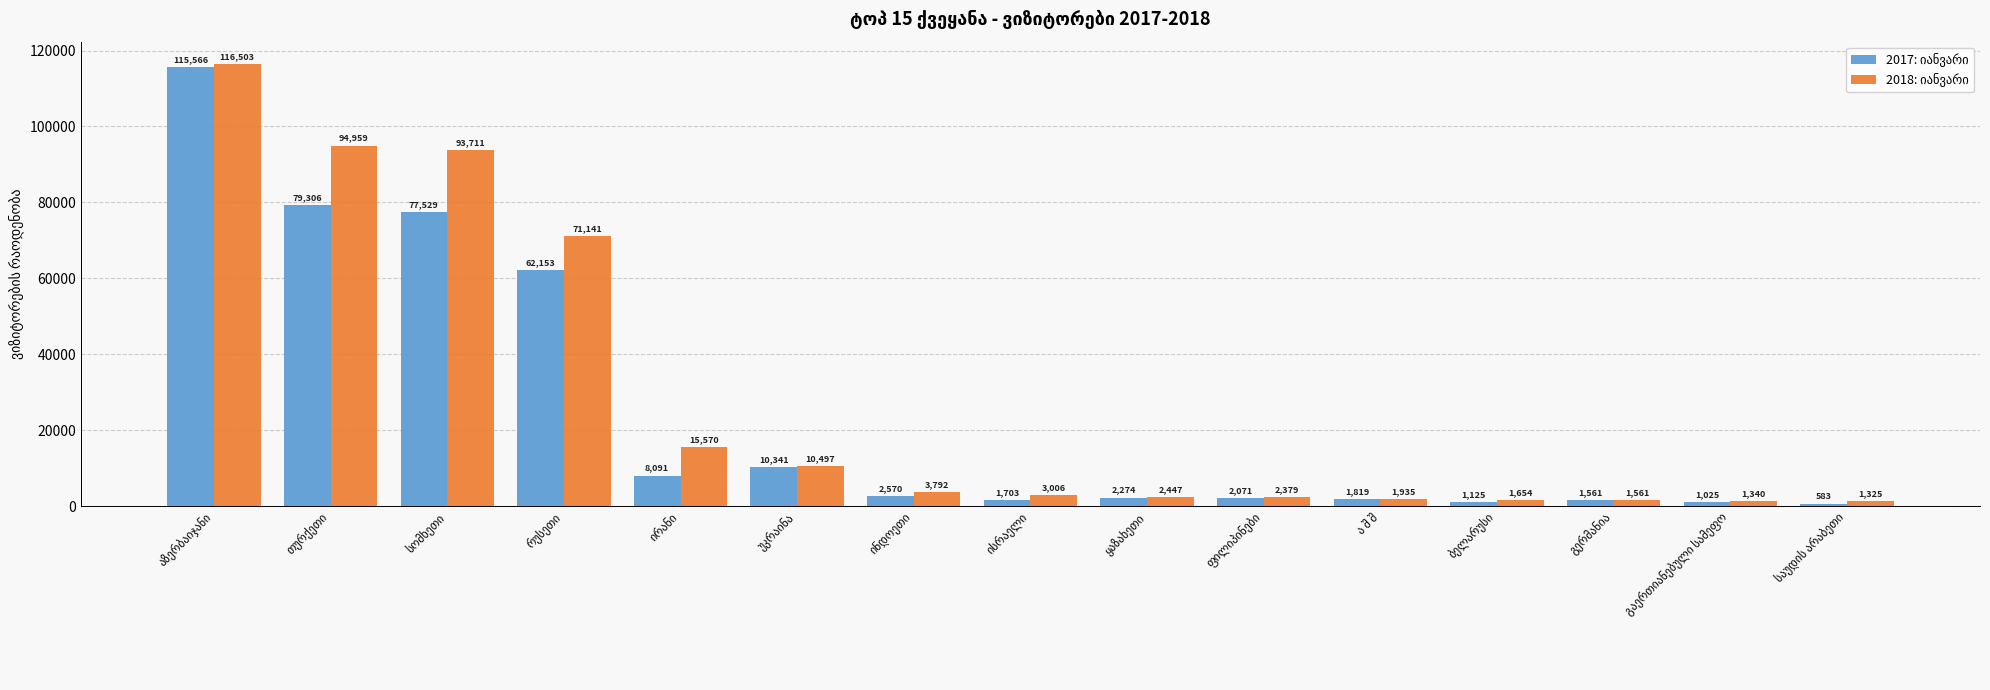

What is the minimum value shown in the chart?

583